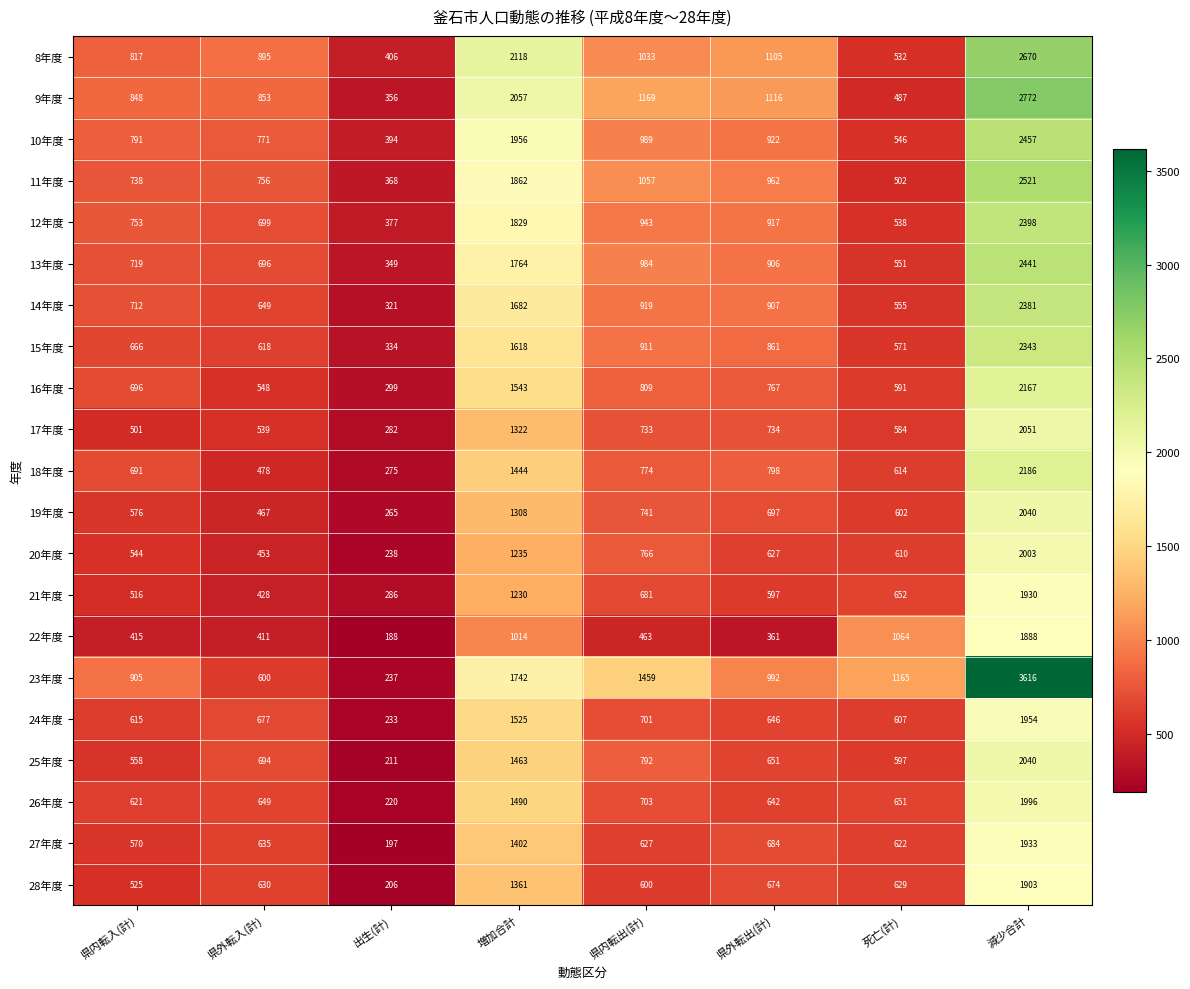

Between 出生(計) and 県外転出(計), which series saw the biggest shift?

9年度